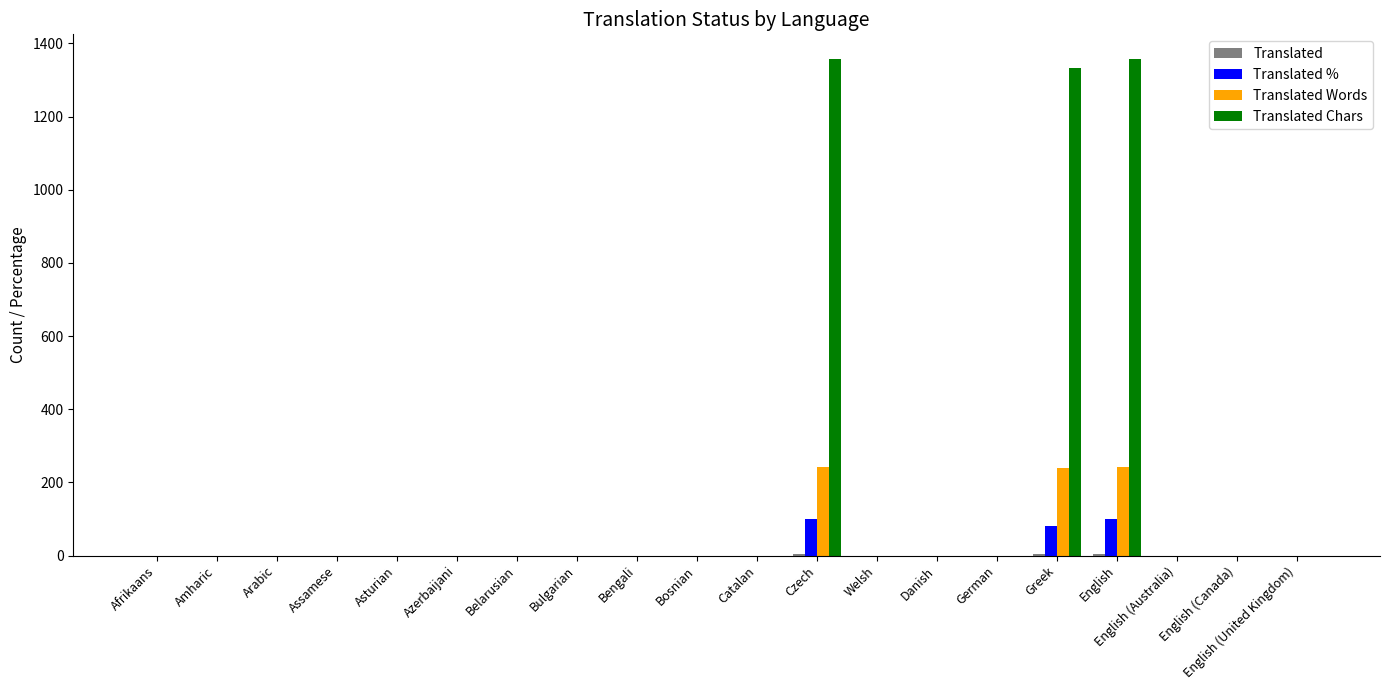

How many categories are shown in the chart?

20